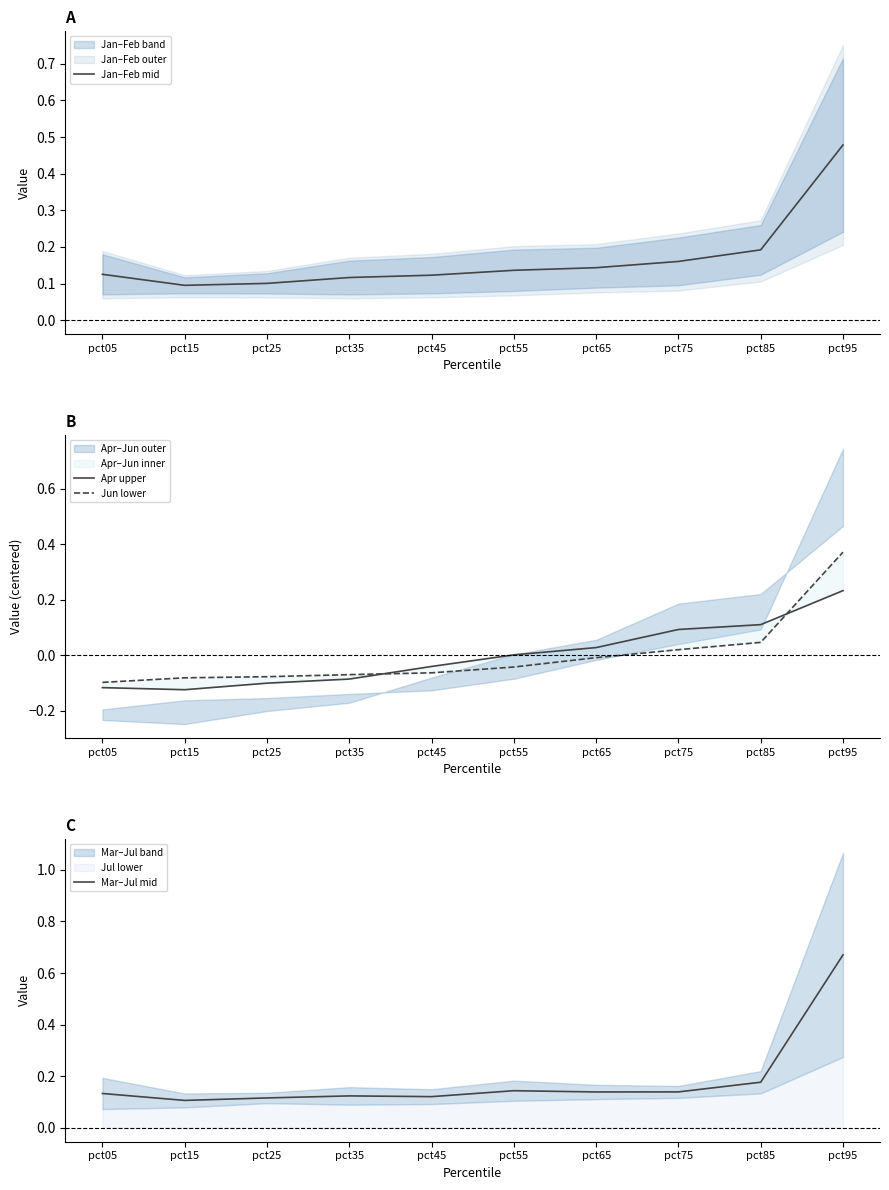

What is the spread (max minus min) of values at pct55?

0.2